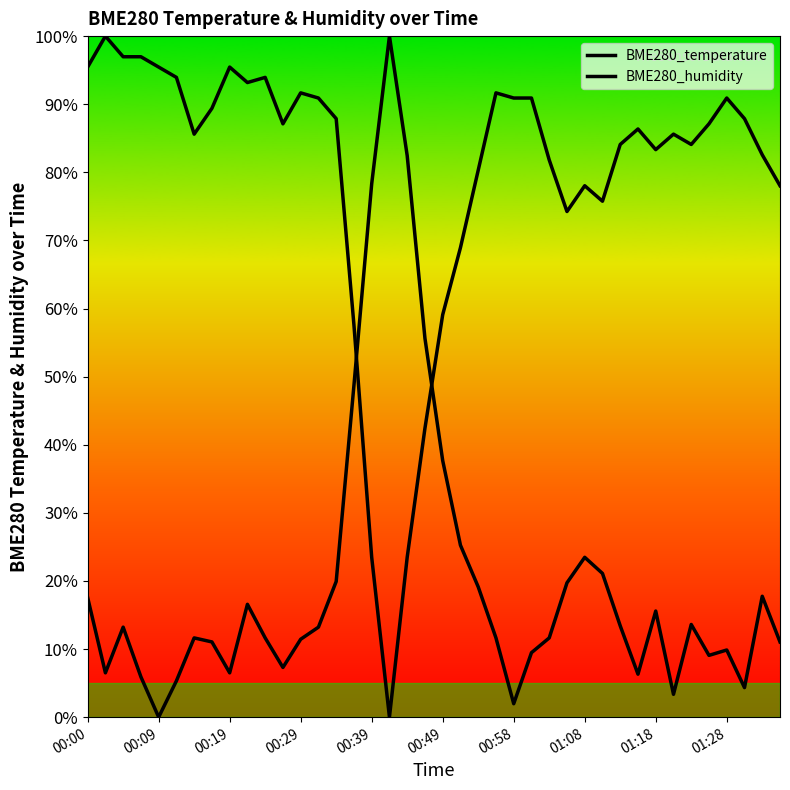

True or false: BME280_temperature has a value of 90.9 at 01:28.

True